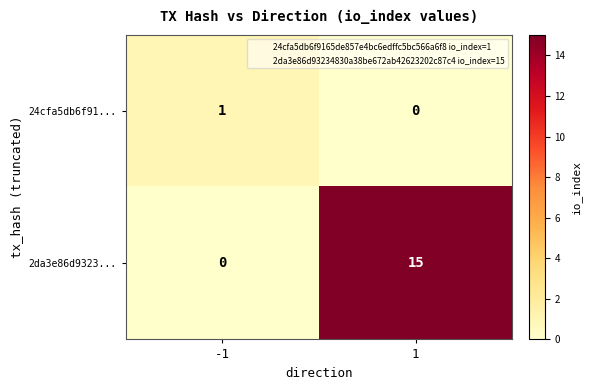

Is it true that 24cfa5db6f91... equals 0 at 1?

True